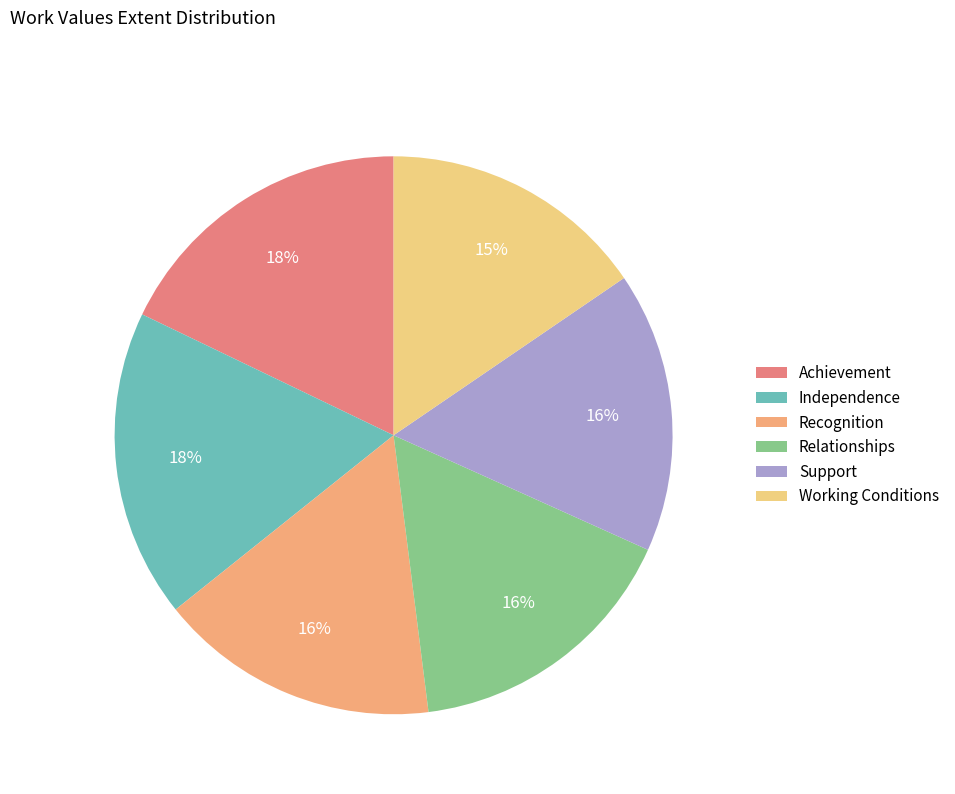

To the nearest percent, what percentage of the pie is Independence?

18%